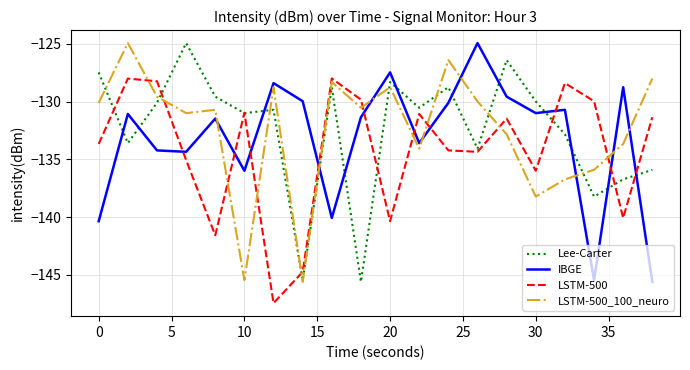

Which series ends up on top after the final intersection of LSTM-500_100_neuro and IBGE?

LSTM-500_100_neuro